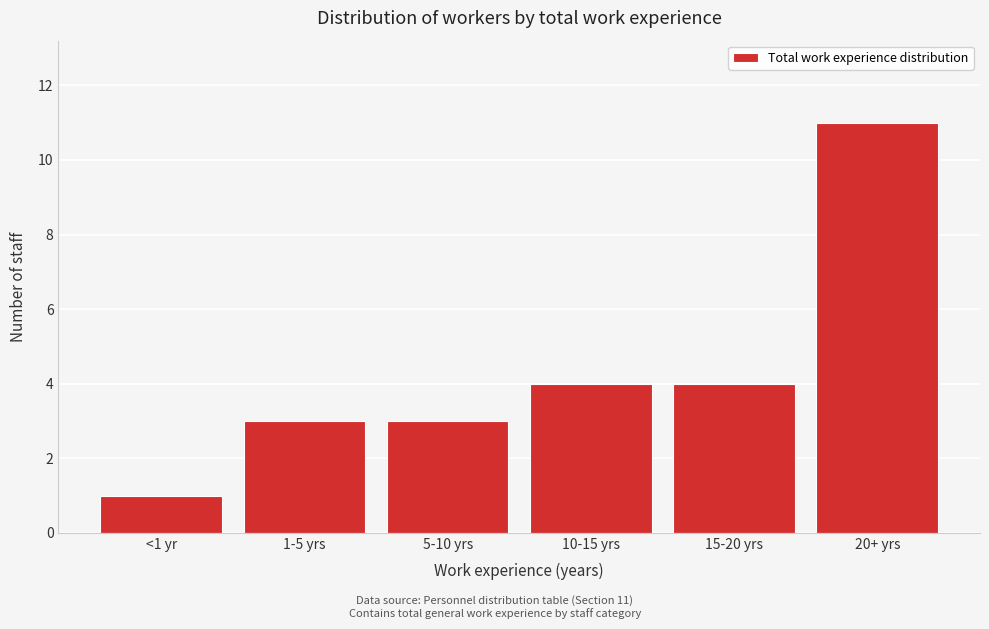

Reading left to right, what are all the values shown in this chart?

<1 yr=1	1-5 yrs=3	5-10 yrs=3	10-15 yrs=4	15-20 yrs=4	20+ yrs=11